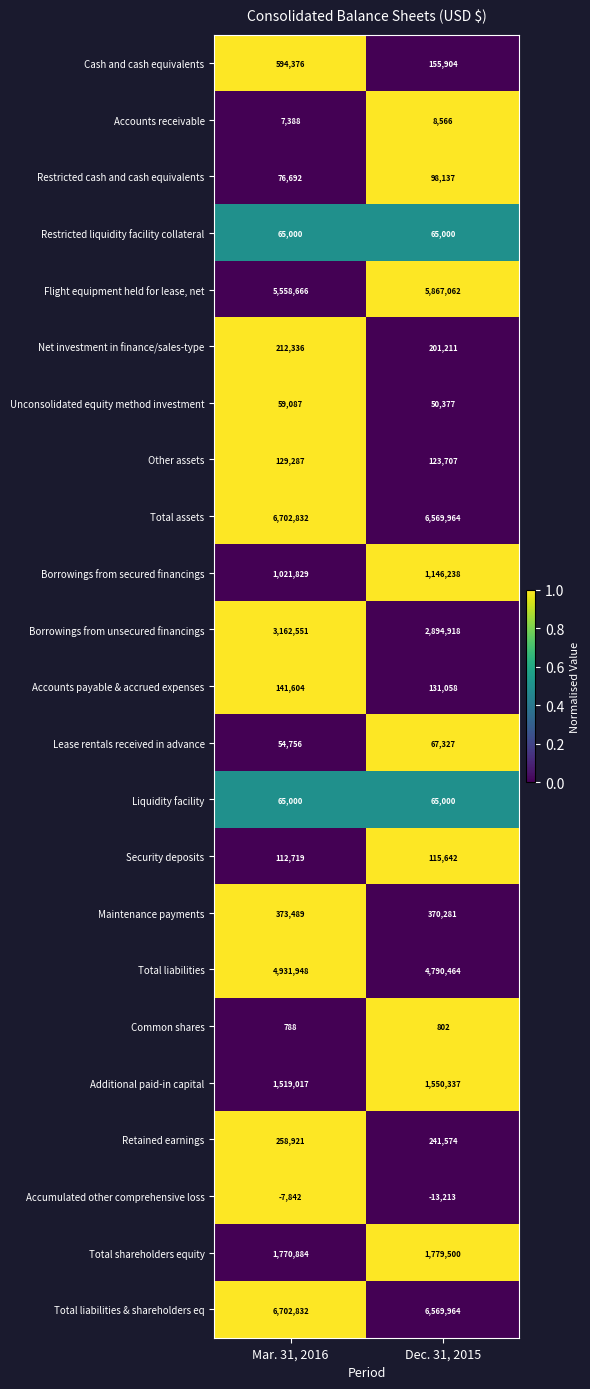

Which category has the highest value across all series?

Mar. 31, 2016